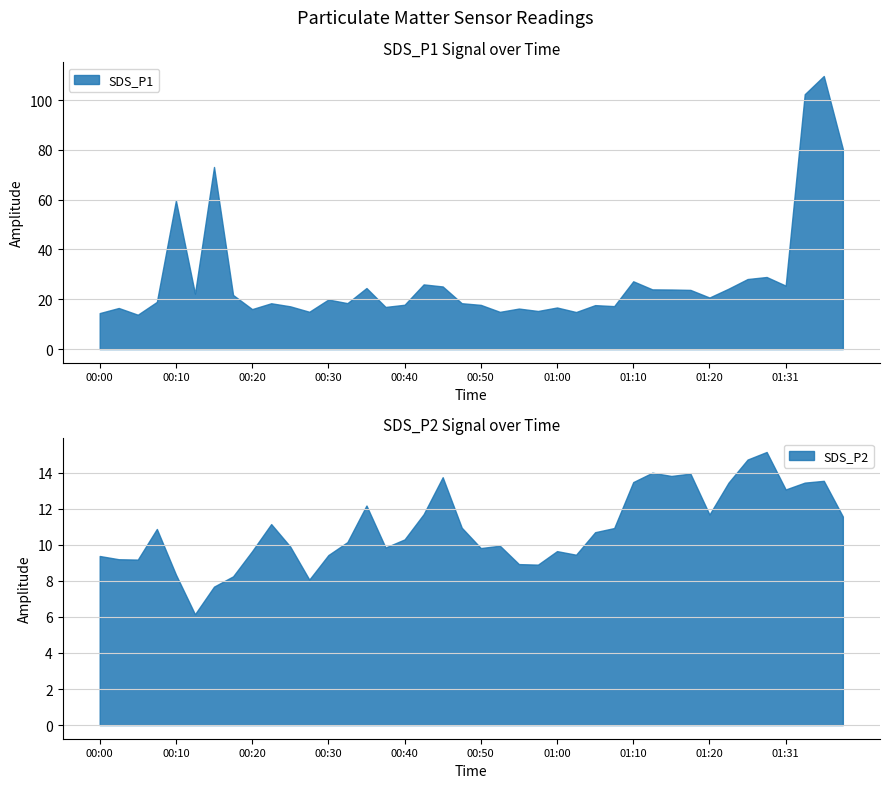

What is the total value across all series at 00:32?

28.6